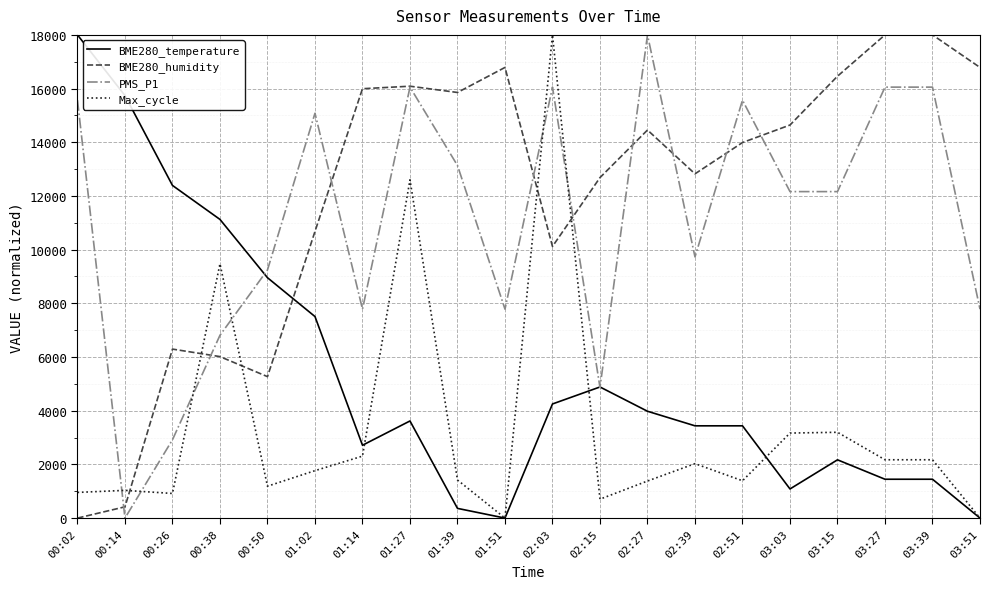

Is the value of PMS_P1 at 03:03 greater than the value of Max_cycle at 03:15?

Yes